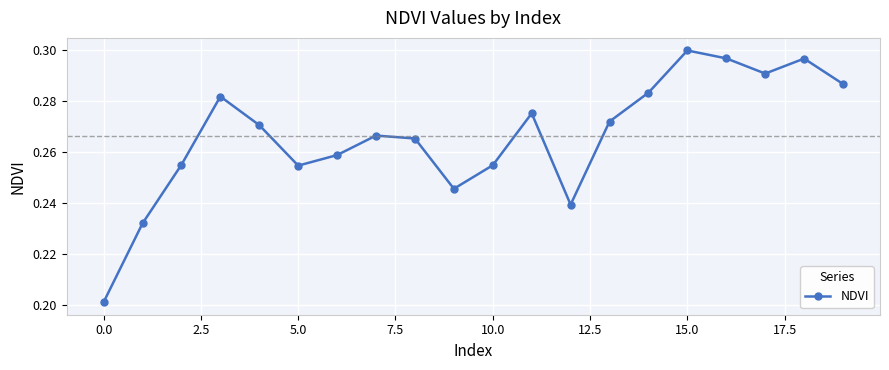

Count the values in the range 0 to 1.

20